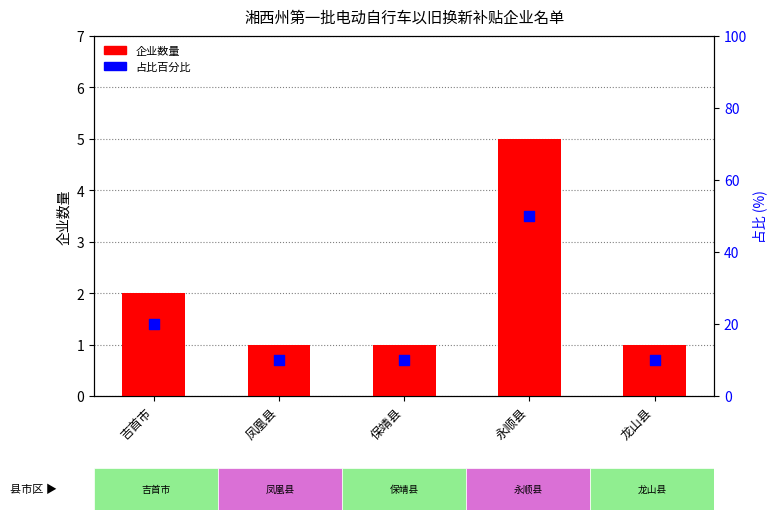

Which series contains the lowest Y value?

企业数量